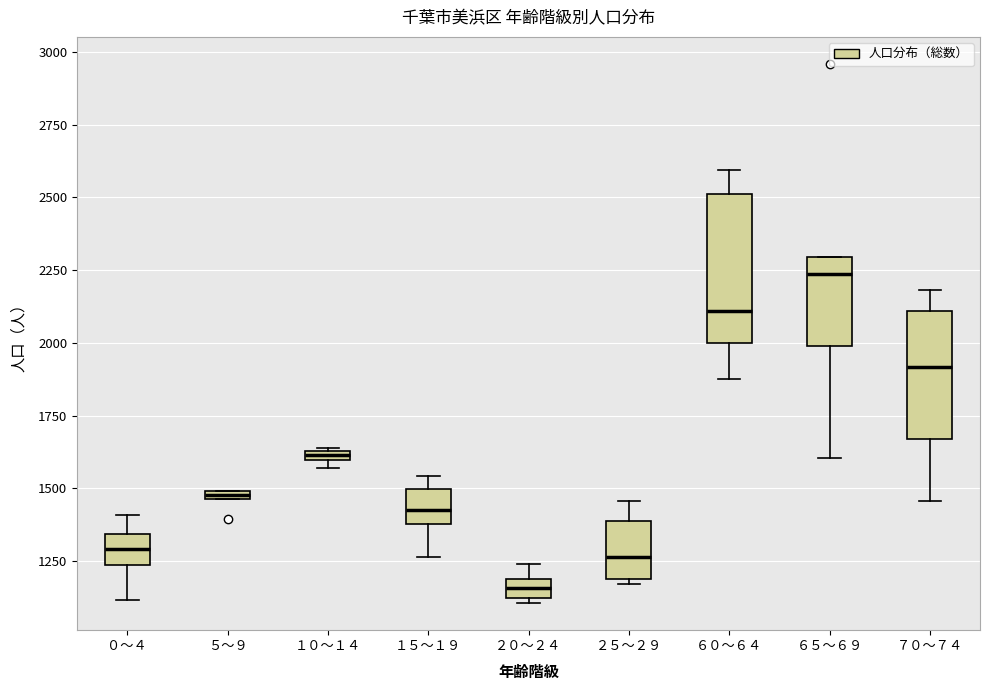

Which box's median line is the highest?

６５～６９